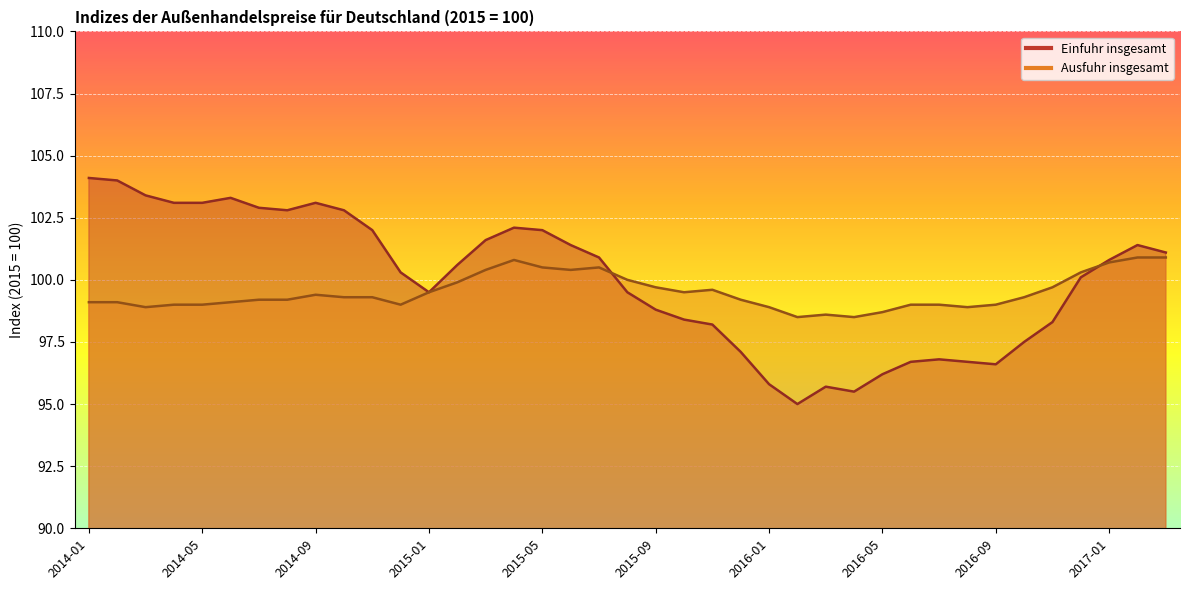

How many interior local valleys does the Einfuhr insgesamt series have?

5